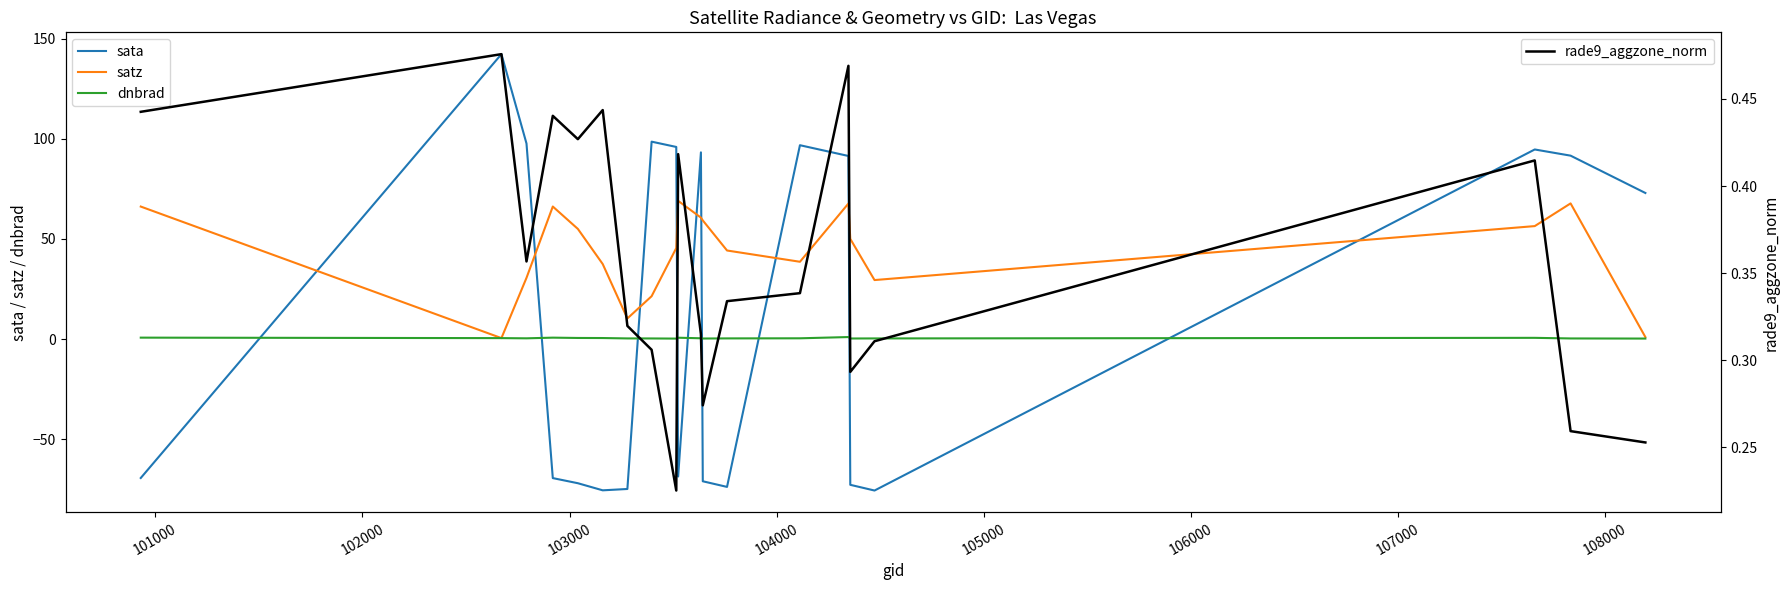

Which series ends up on top after the final intersection of sata and satz?

sata